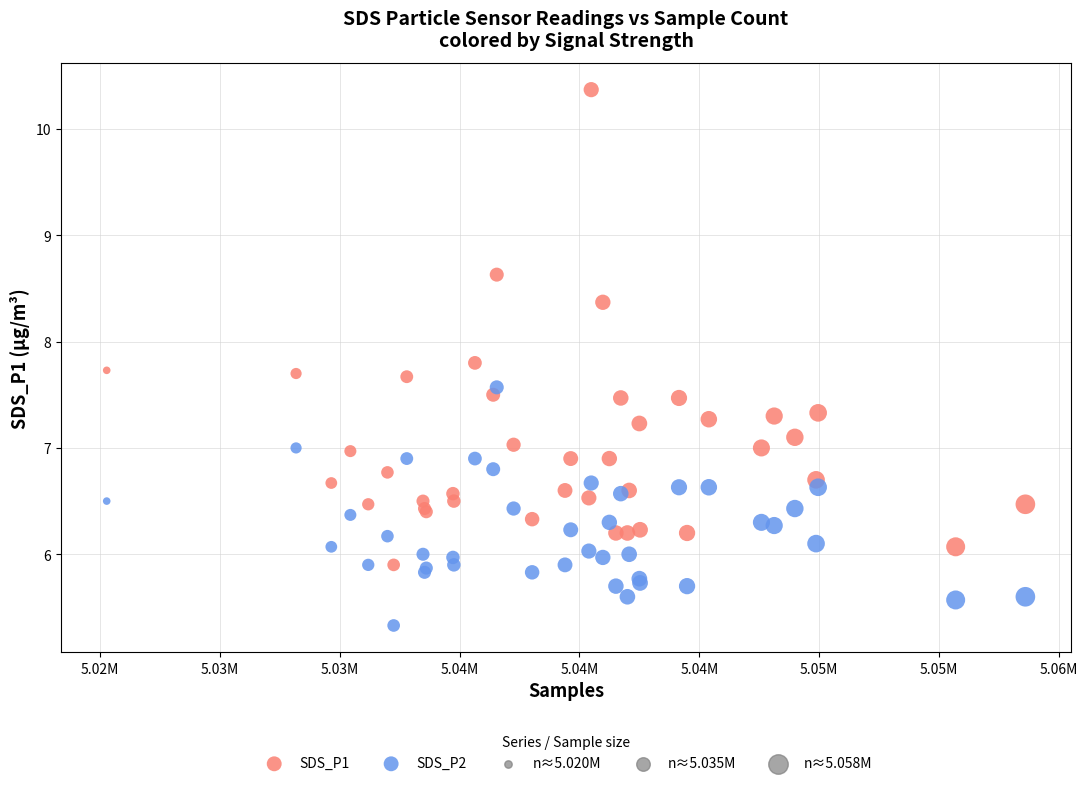

Which series reaches the minimum Y coordinate?

SDS_P2